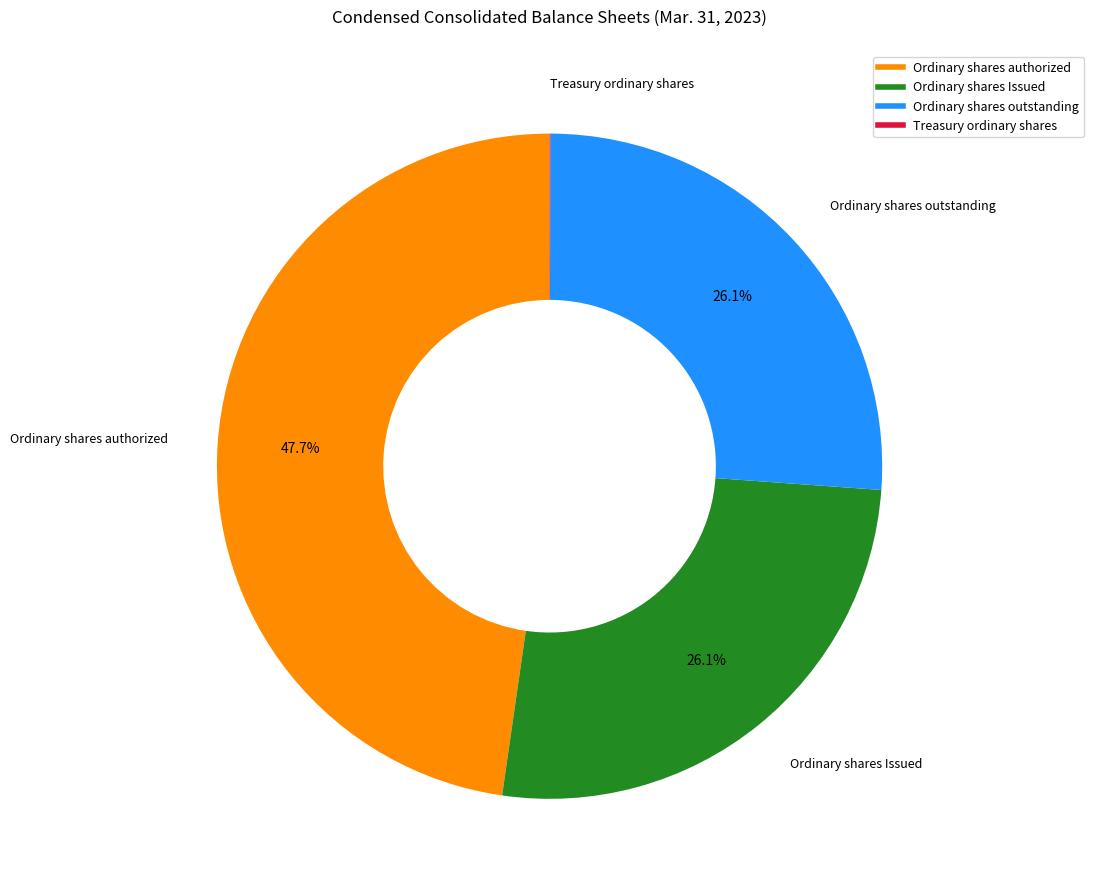

What is the largest slice in the pie chart?

Ordinary shares authorized